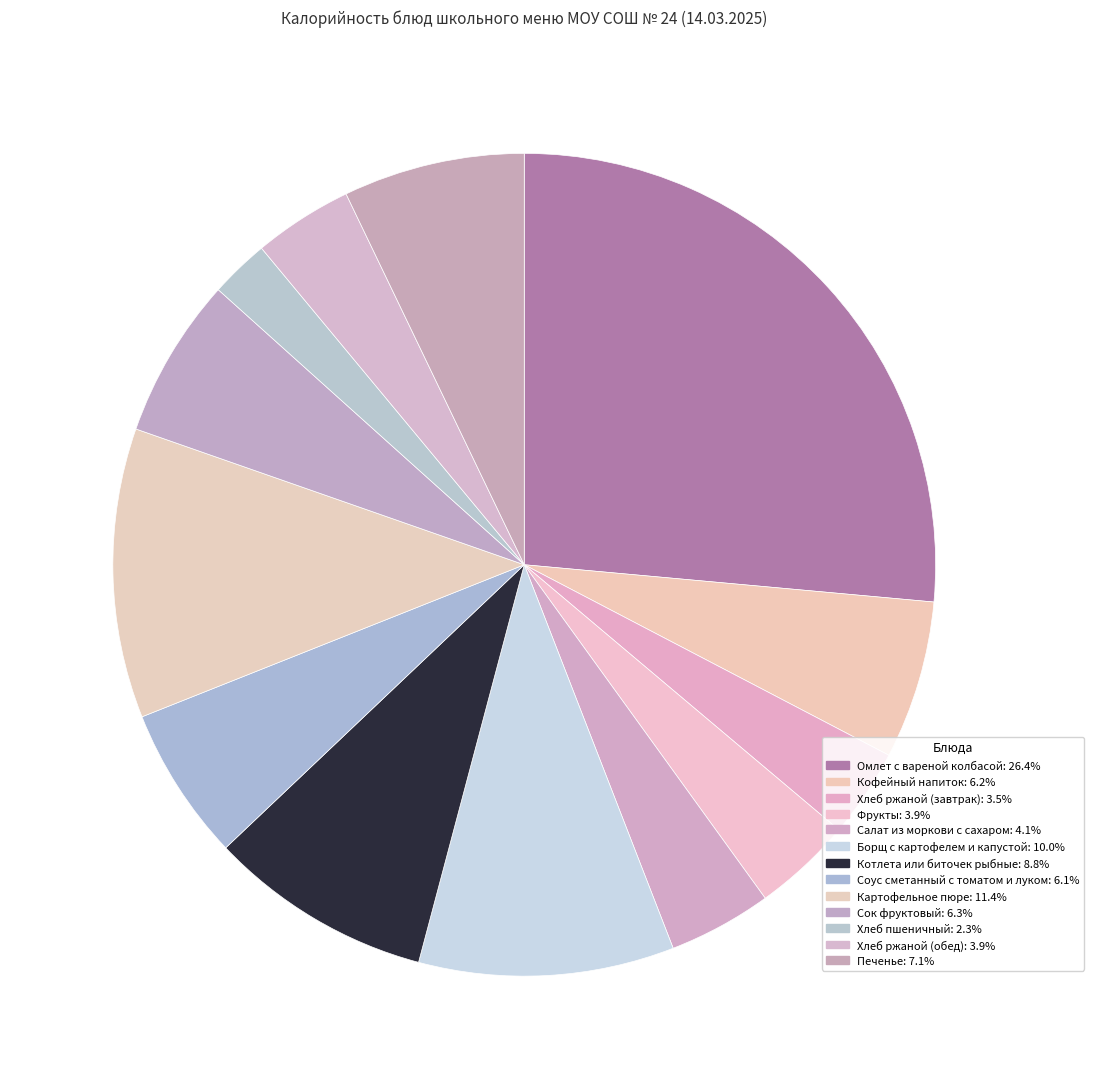

How many segments does this pie chart have?

13